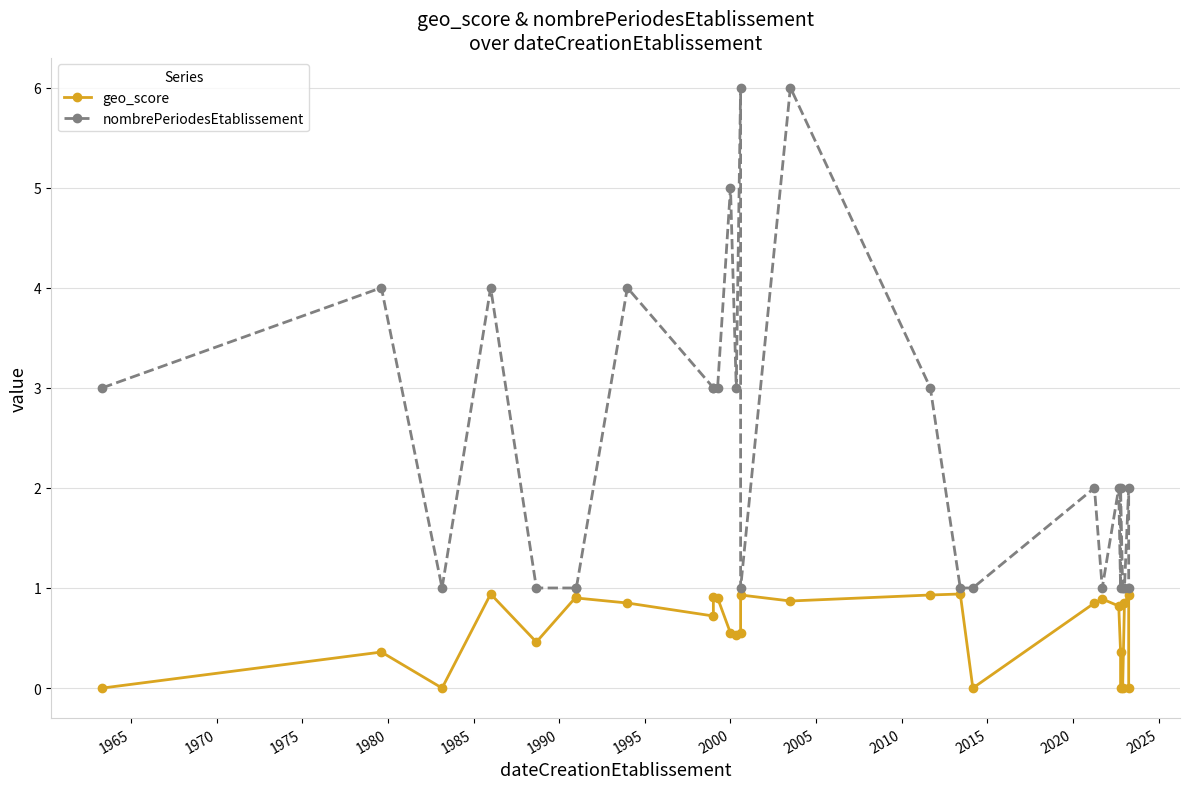

How many interior local peaks does the geo_score series have?

8